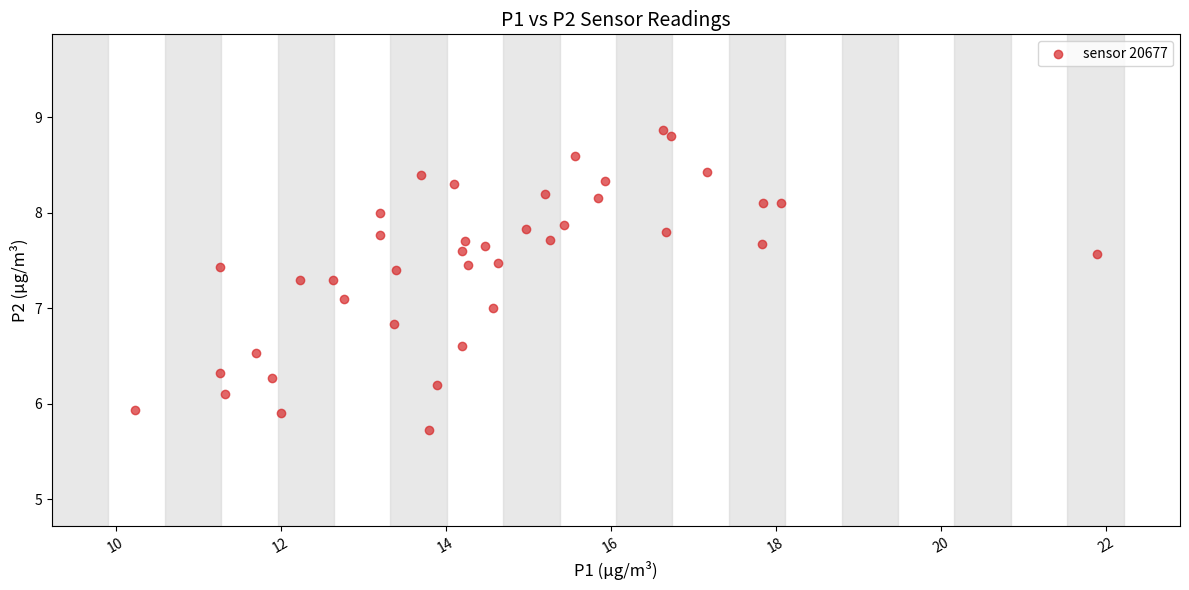

What is the range of X values (max minus min)?

11.7